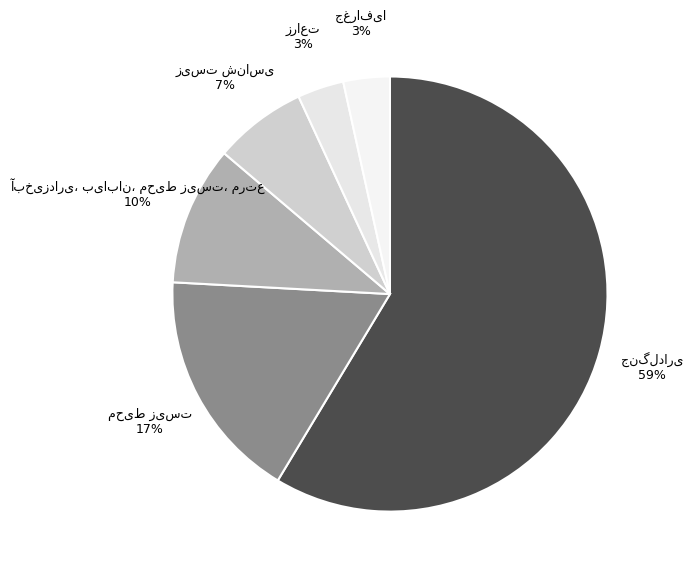

Does any single category account for the majority?

Yes